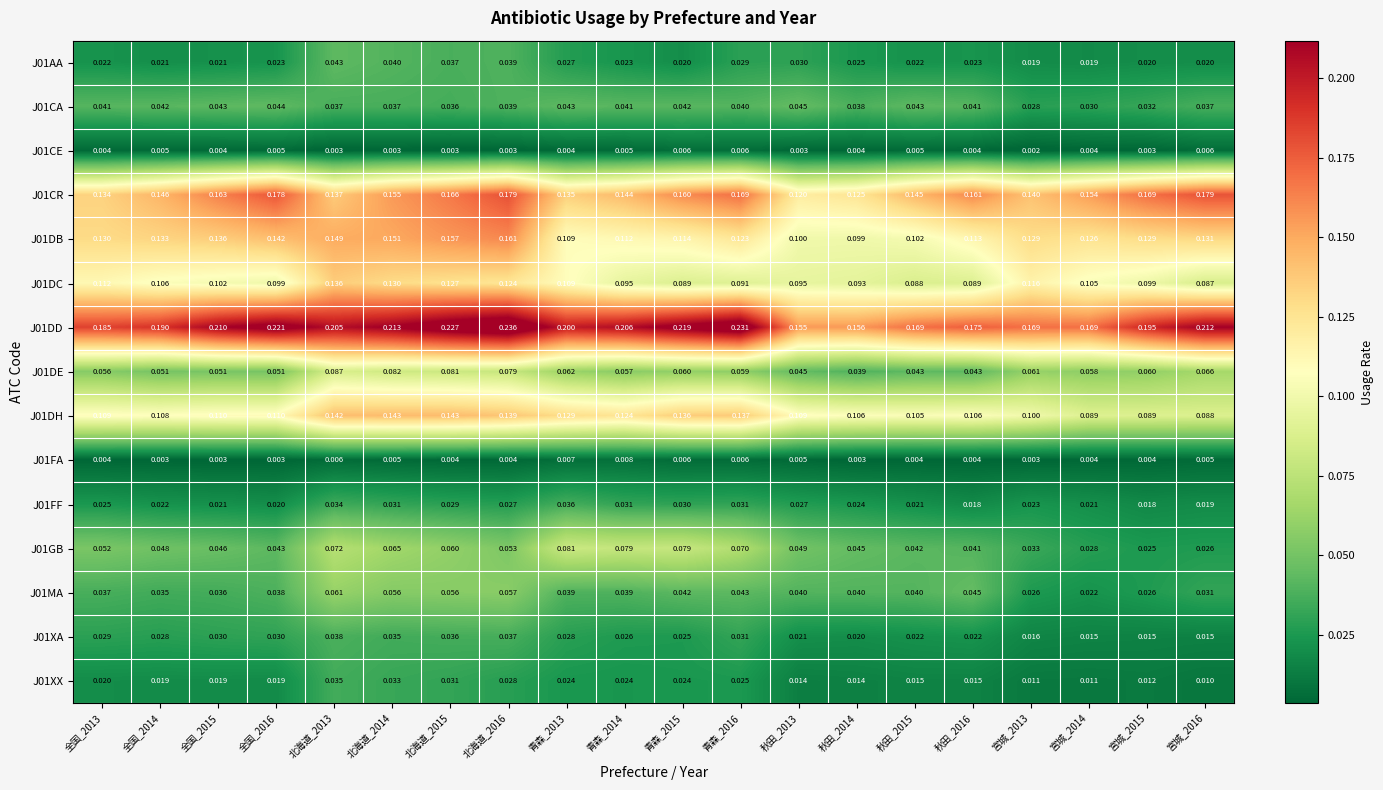

Which series has the largest range (max minus min)?

J01DD